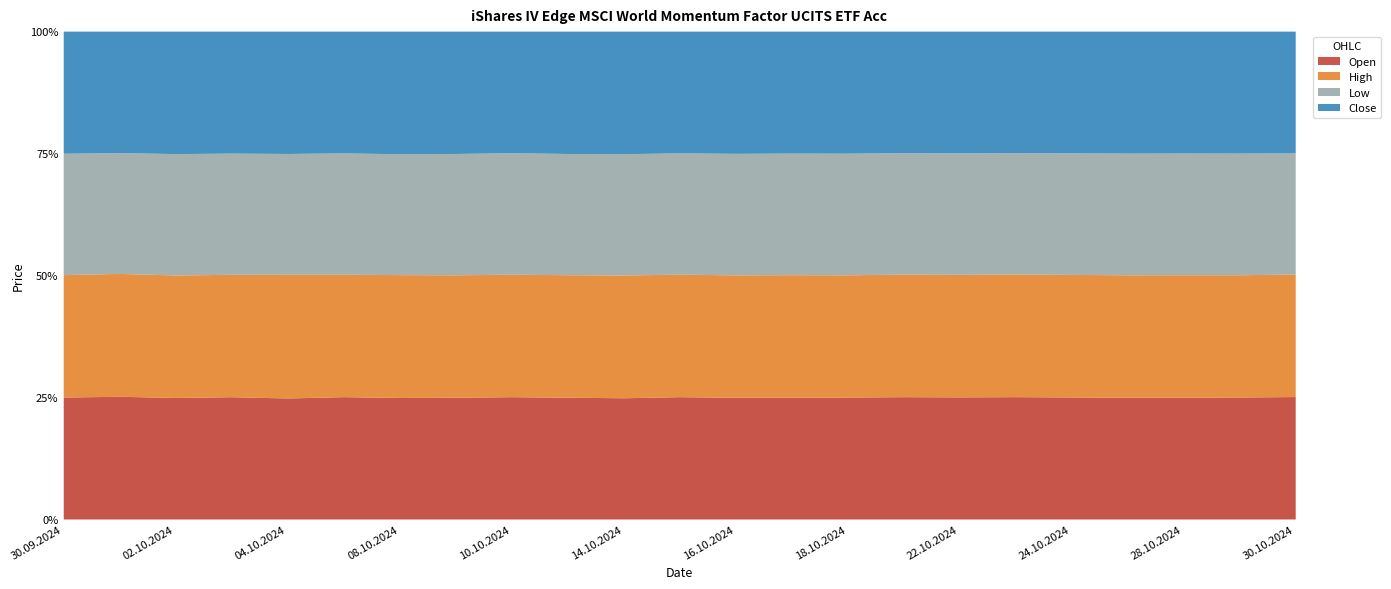

Reading left to right, transcribe all the data shown in this chart.

Open: 67251	67768	66948	67637	67282	68373	67694	68433	69048	68836	69287	70221	69702	70427	70509	70576	70247	70284	69938	69693	69643	69834	69980
High: 67529	67836	67521	67701	68792	68407	68478	68828	69128	69249	70219	70301	70164	70969	70681	70702	70469	70472	70217	70129	70017	69978	70027
Low: 66942	66713	66843	67035	67169	67810	67325	68190	68589	68512	69287	69654	69574	70358	70301	70101	69888	69760	69687	69652	69573	69640	69230
Close: 67355	67092	67495	67487	68051	68050	68348	68785	68648	69175	70073	69894	70026	70596	70589	70118	70030	69775	69755	69841	69708	69819	69599